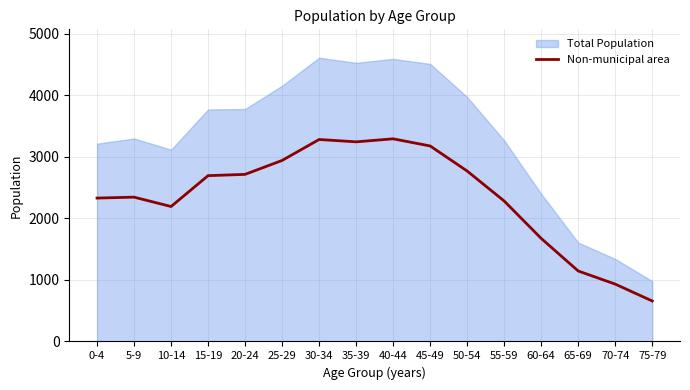

Reading left to right, what are all the values shown in this chart?

0-4=2328	5-9=2343	10-14=2191	15-19=2692	20-24=2713	25-29=2939	30-34=3279	35-39=3241	40-44=3290	45-49=3174	50-54=2767	55-59=2280	60-64=1673	65-69=1144	70-74=931	75-79=657